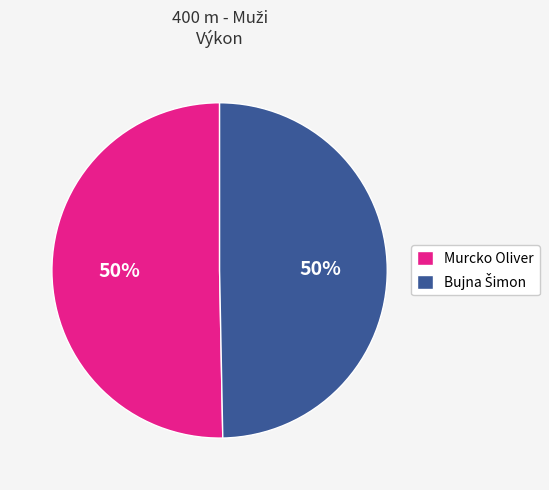

To the nearest percent, what is the average slice percentage?

50%